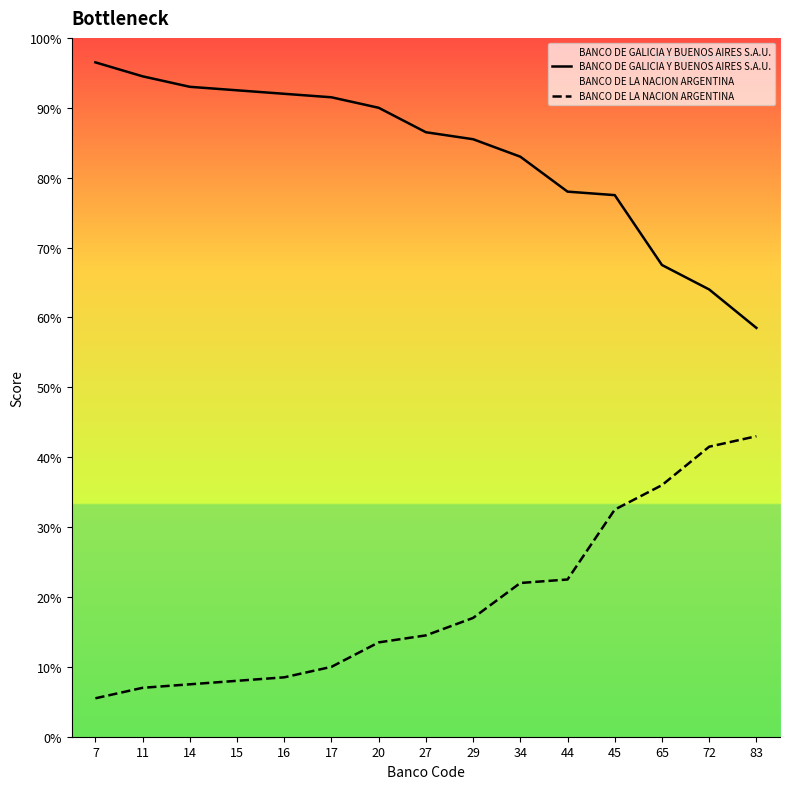

True or false: BANCO DE GALICIA Y BUENOS AIRES S.A.U. and BANCO DE LA NACION ARGENTINA intersect in this chart.

False